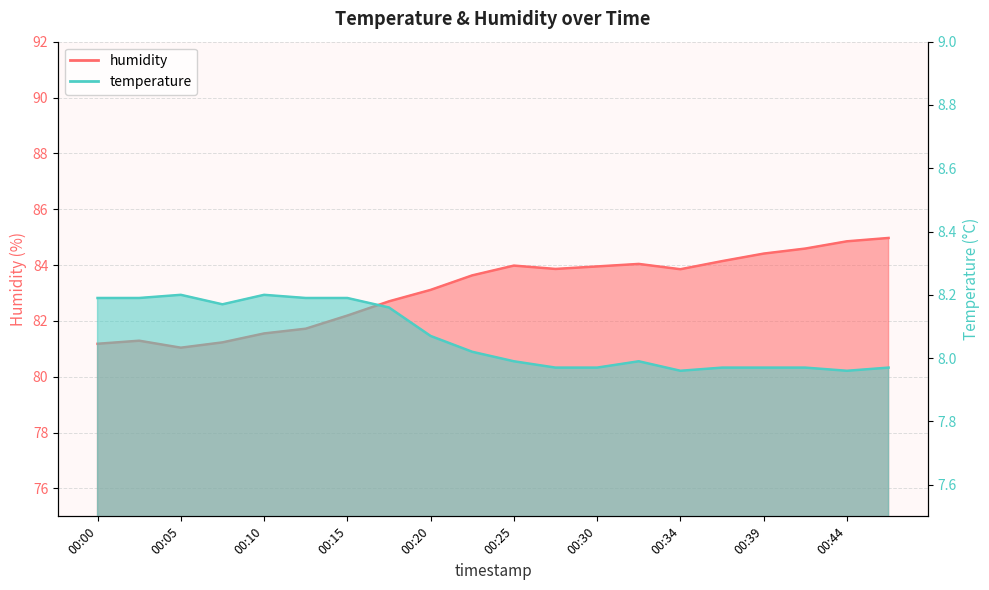

Read the temperature value at 00:42.

8.0